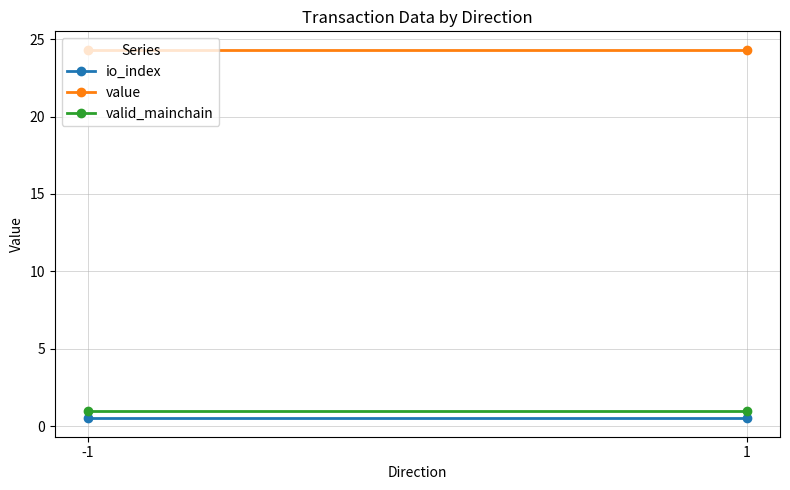

Which series has the largest total across all categories?

value